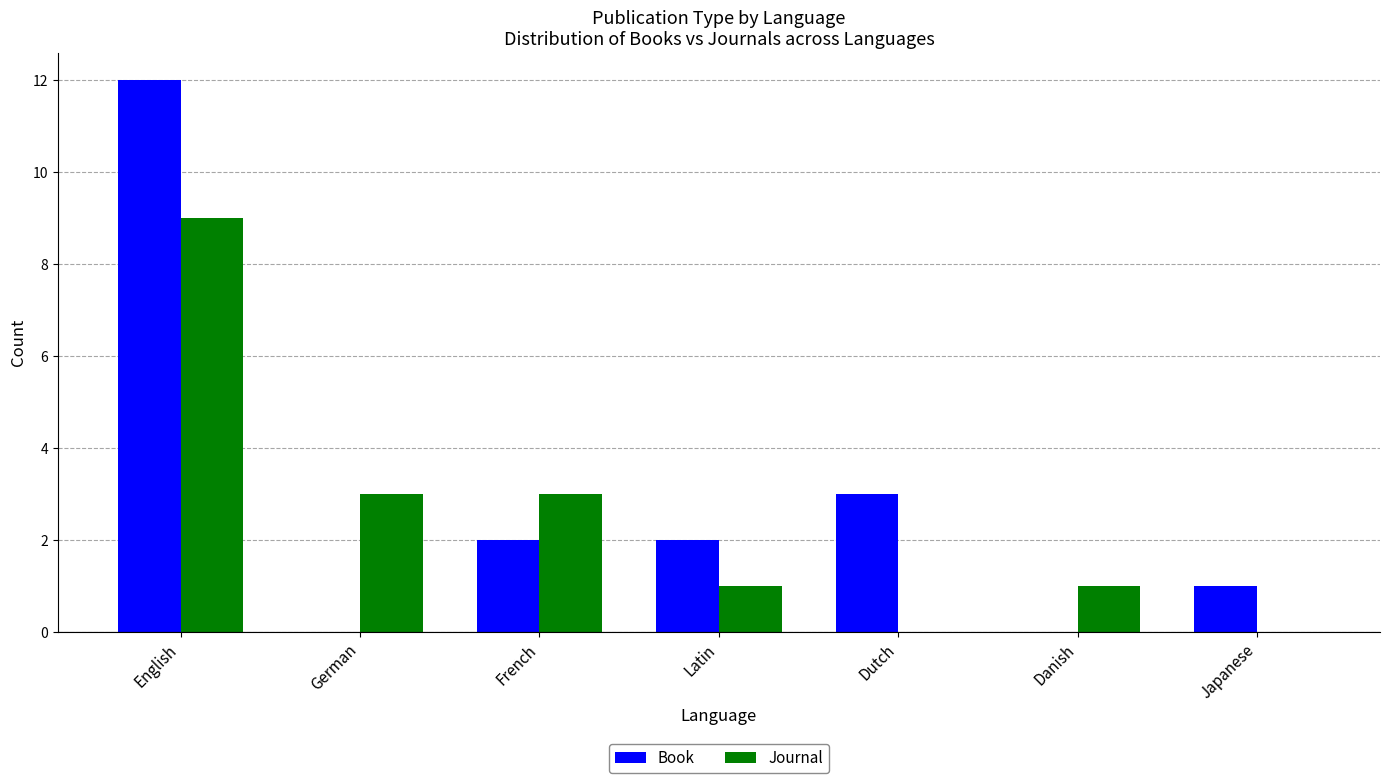

At which category is the sum across all series the highest?

English